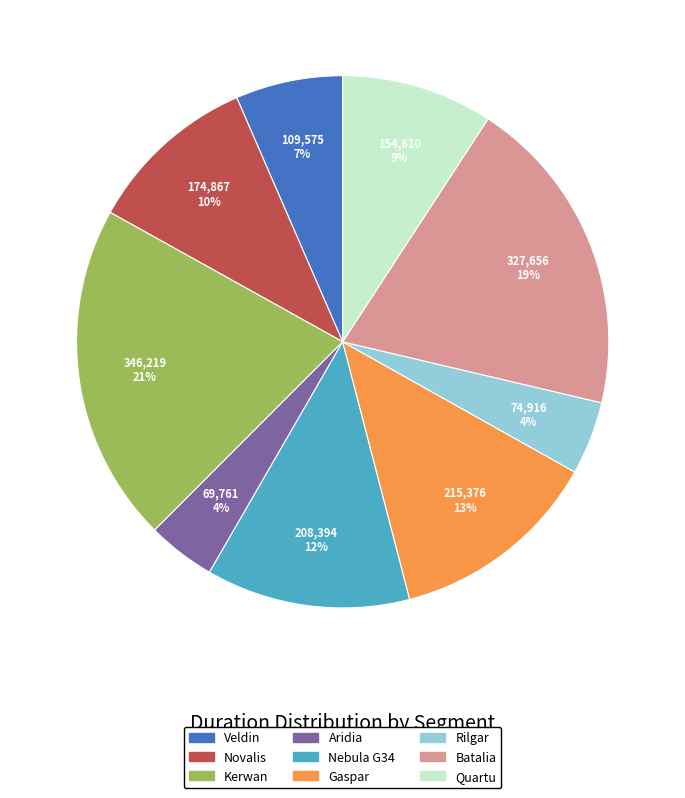

Which category has the biggest portion of the pie?

Kerwan